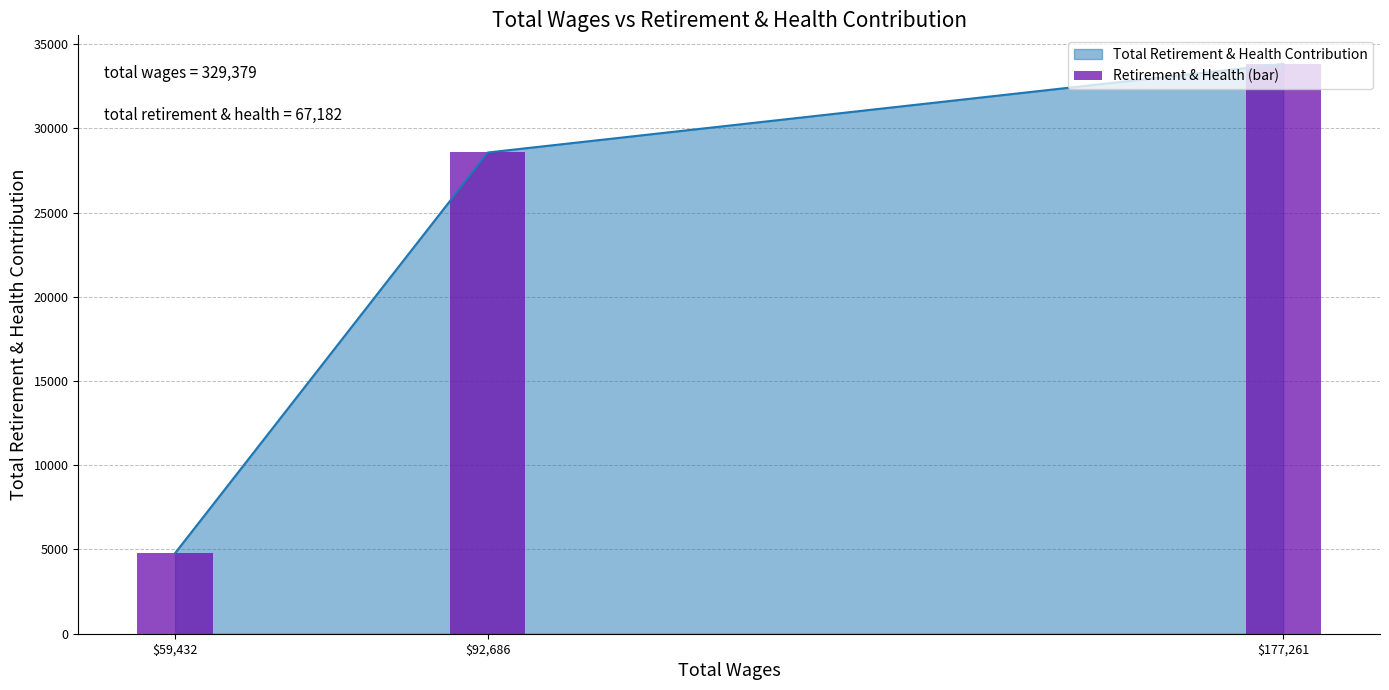

How many data points does each series have?

3